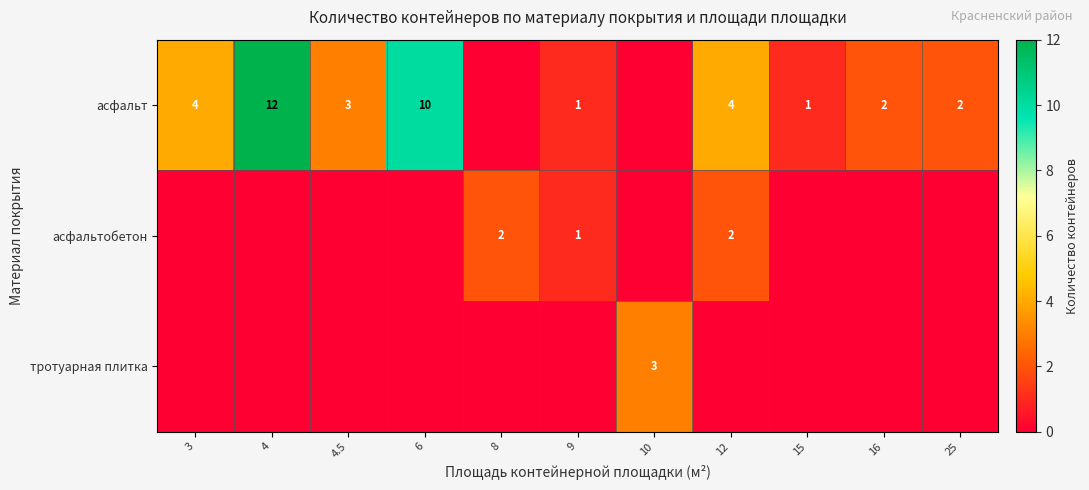

True or false: асфальт has a value of 2 at 16.

True